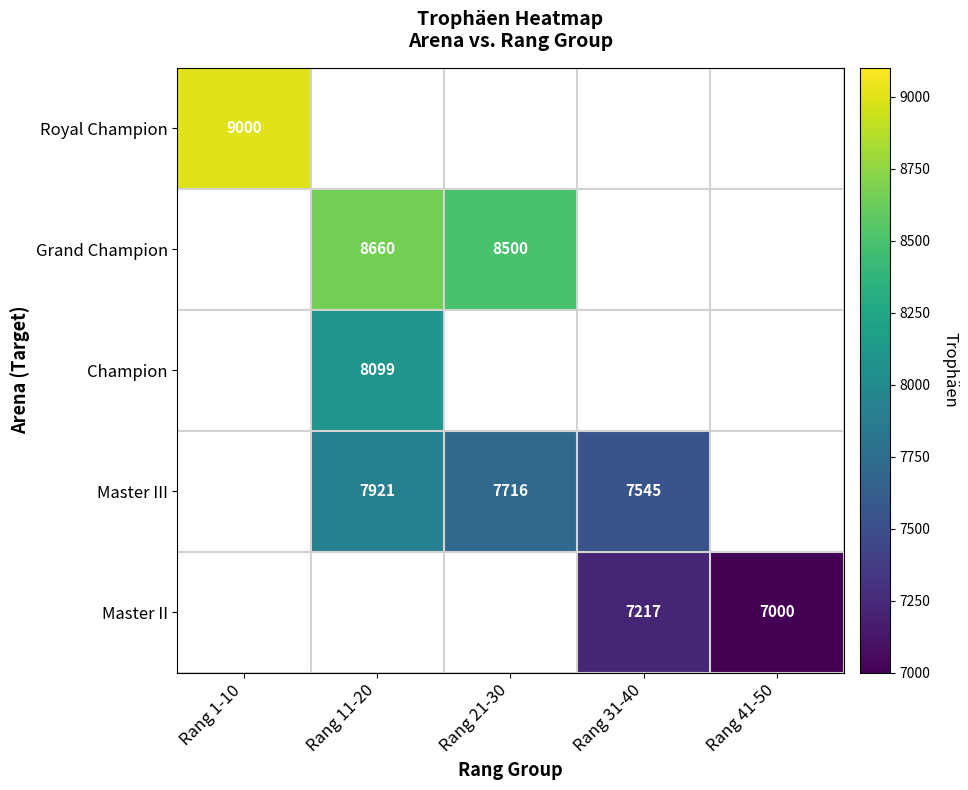

Is the value of Master III at Rang 41-50 greater than the value of Master II at Rang 31-40?

No